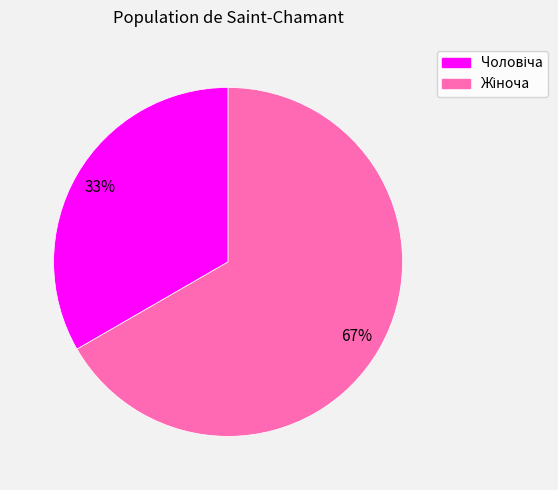

Is there any slice that represents more than half of the pie?

Yes